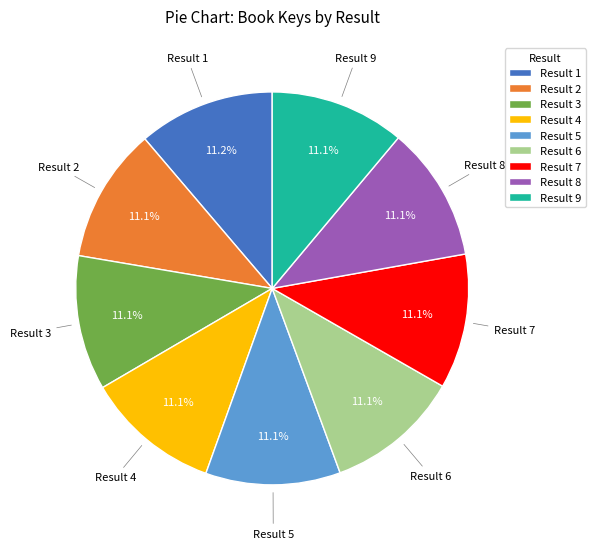

Does any single category account for the majority?

No